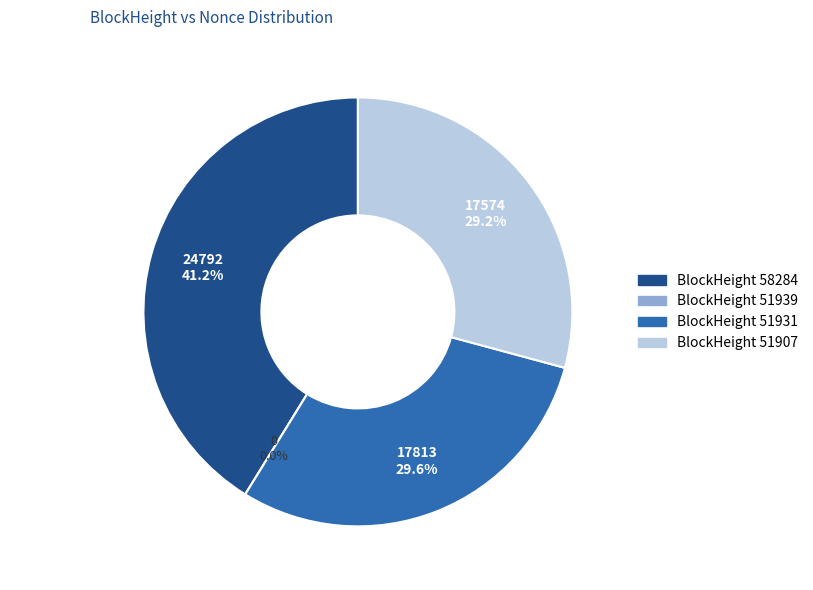

Rank the categories by value from lowest to highest.

51939, 51907, 51931, 58284